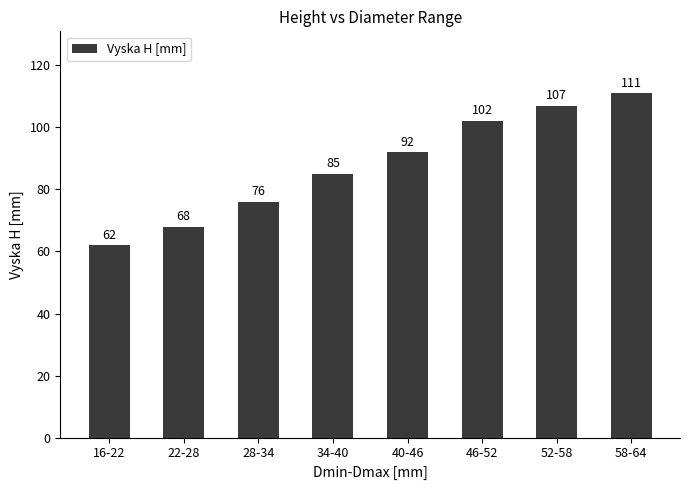

Is it true that the value at 34-40 is 116?

False